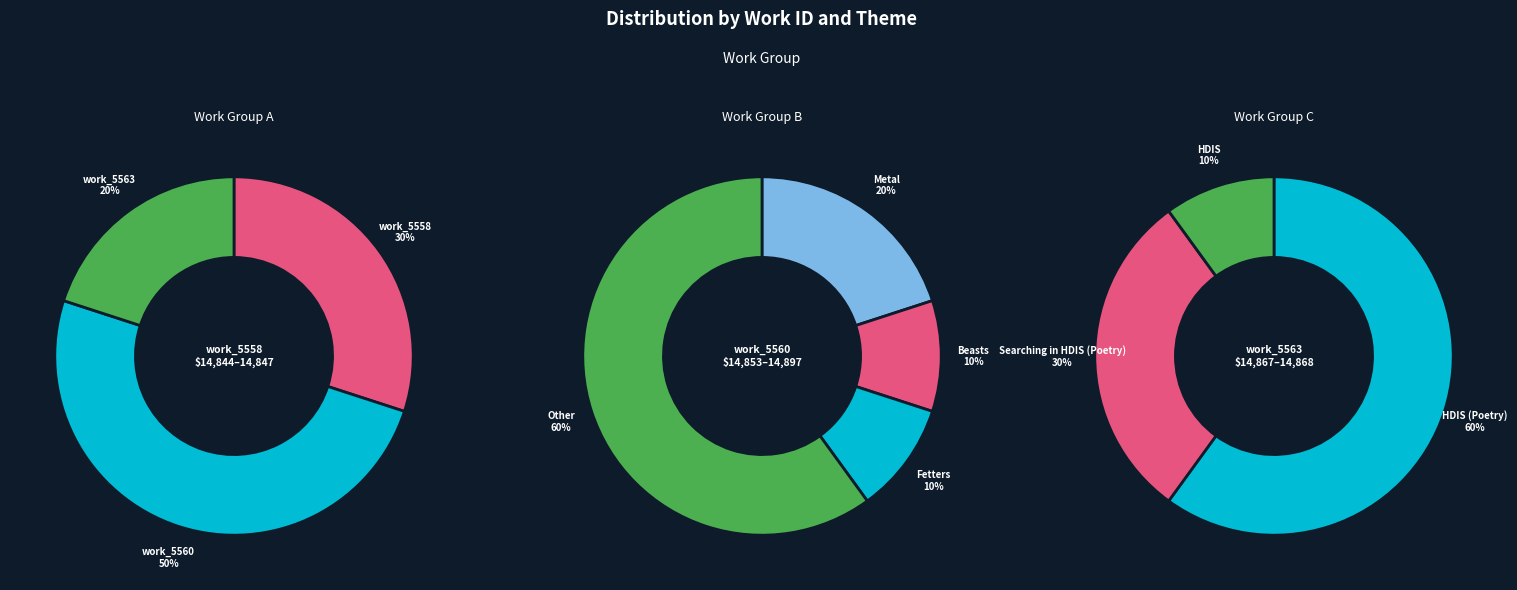

What is the change in value from id_14847 to id_14897?

+50